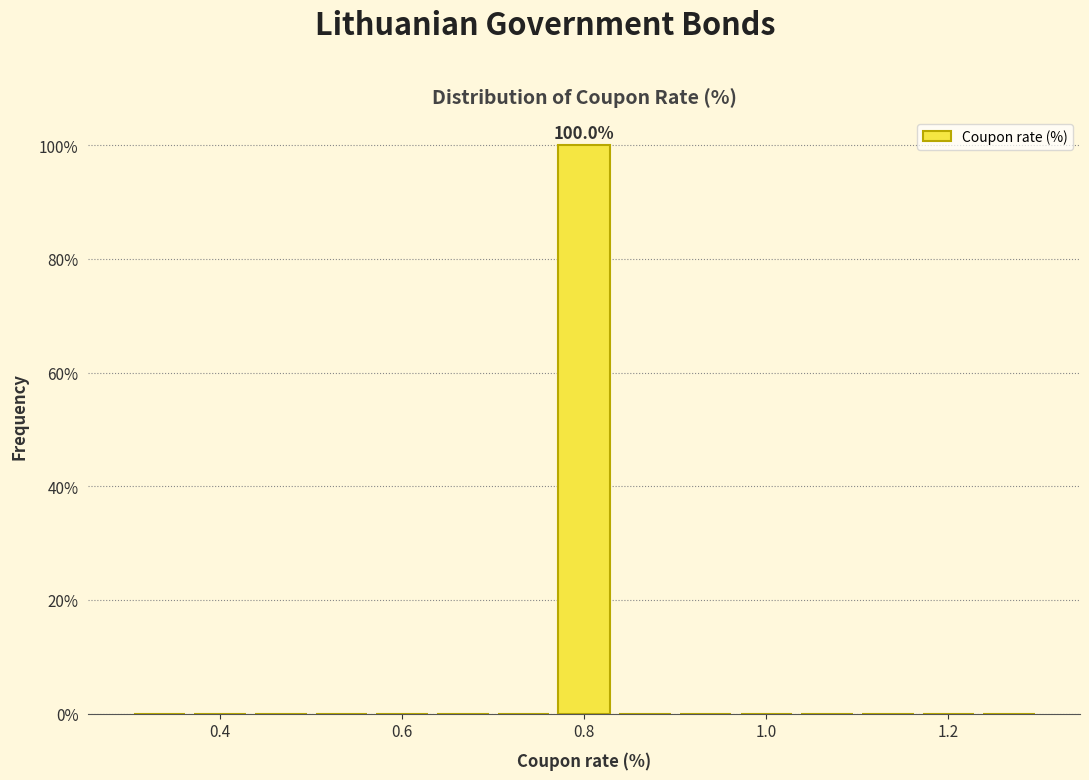

Around what value on the x-axis is the tallest bar? Give the approximate position of its centre, as read against the axis.

0.80